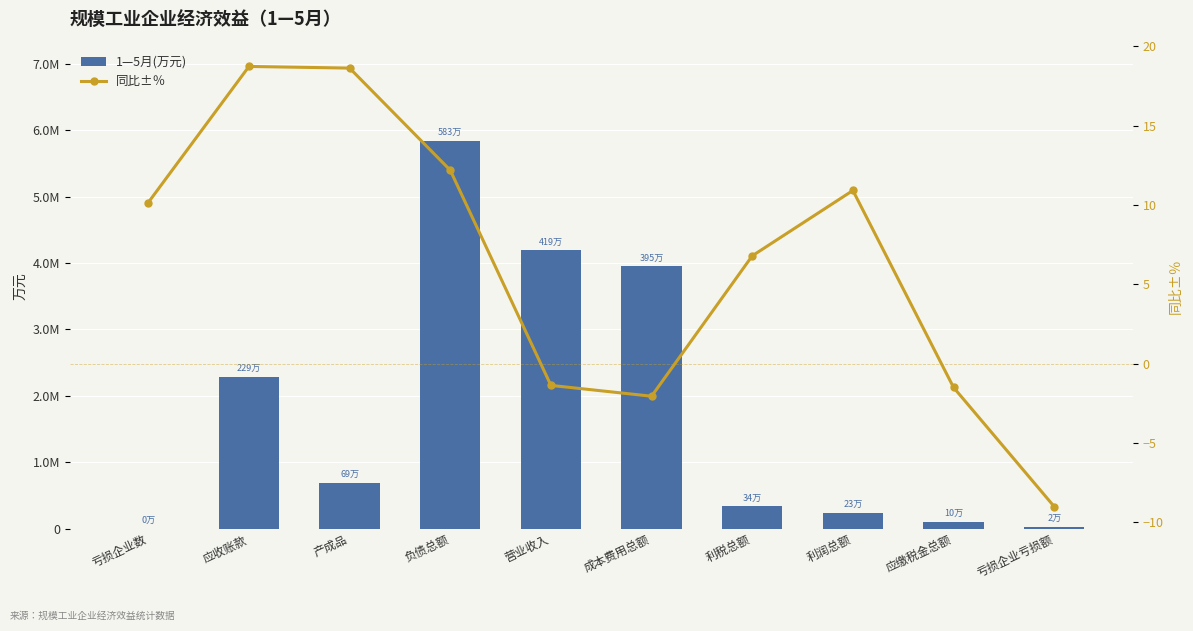

What is the total value across all series at 应缴税金总额?

102628.2